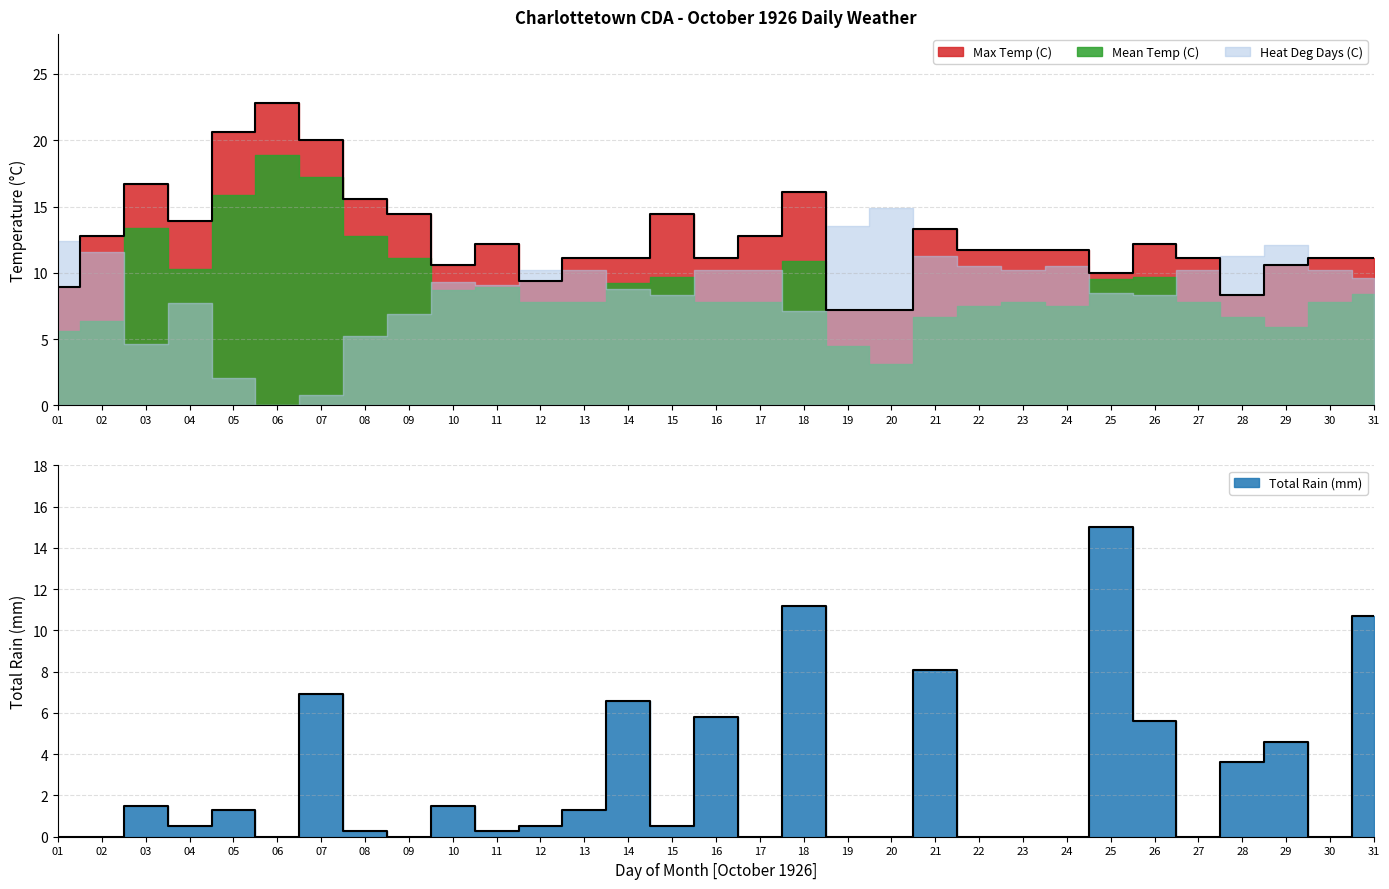

Does the chart display data point markers on the line(s)?

No